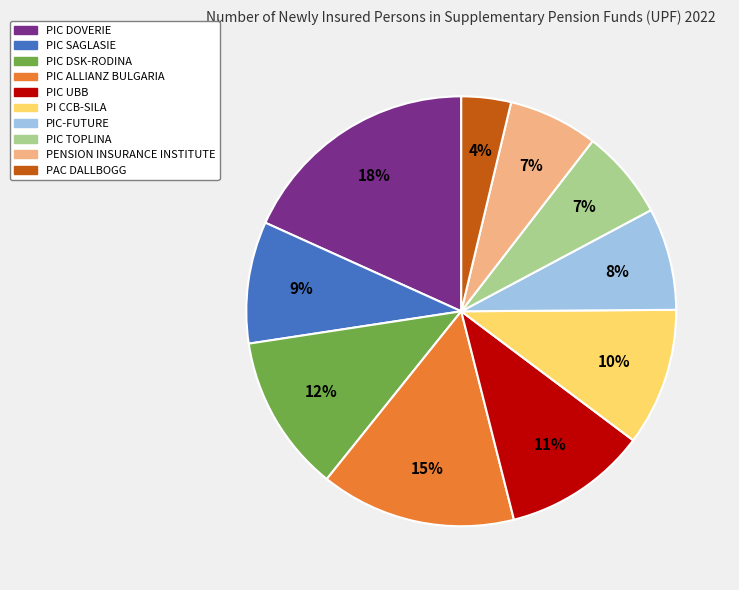

The PIC UBB slice represents 11% of the pie. True or false?

True